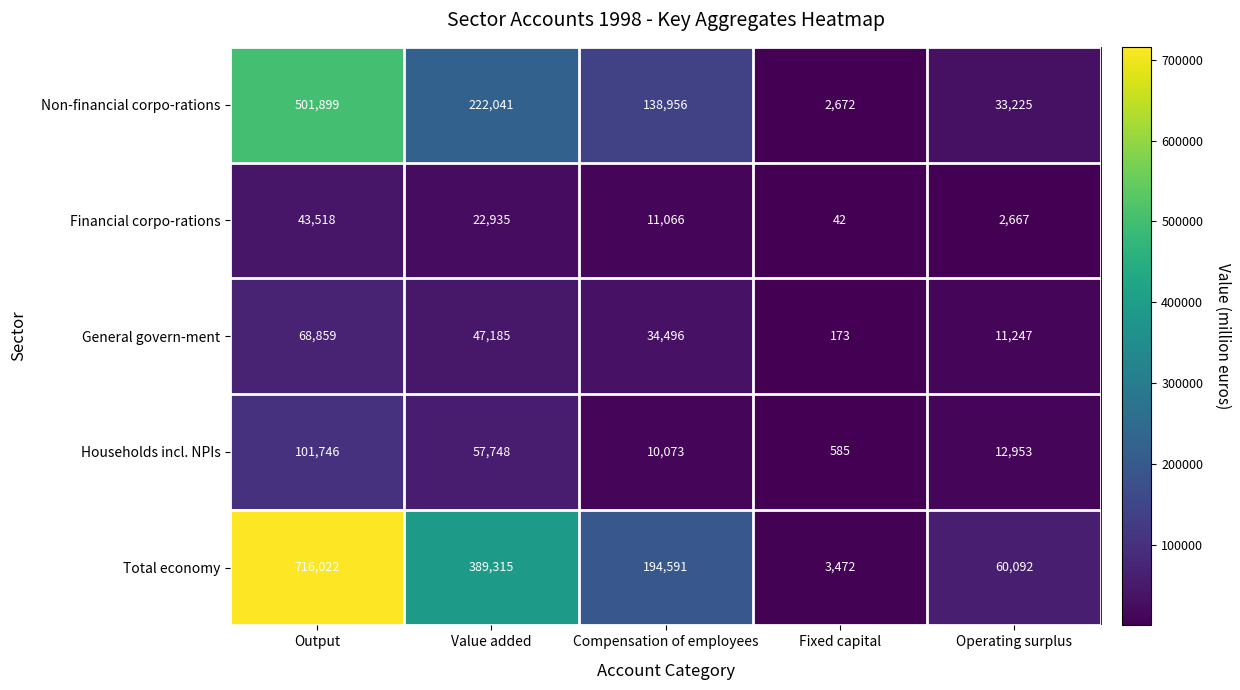

Count the number of data series in this chart.

5